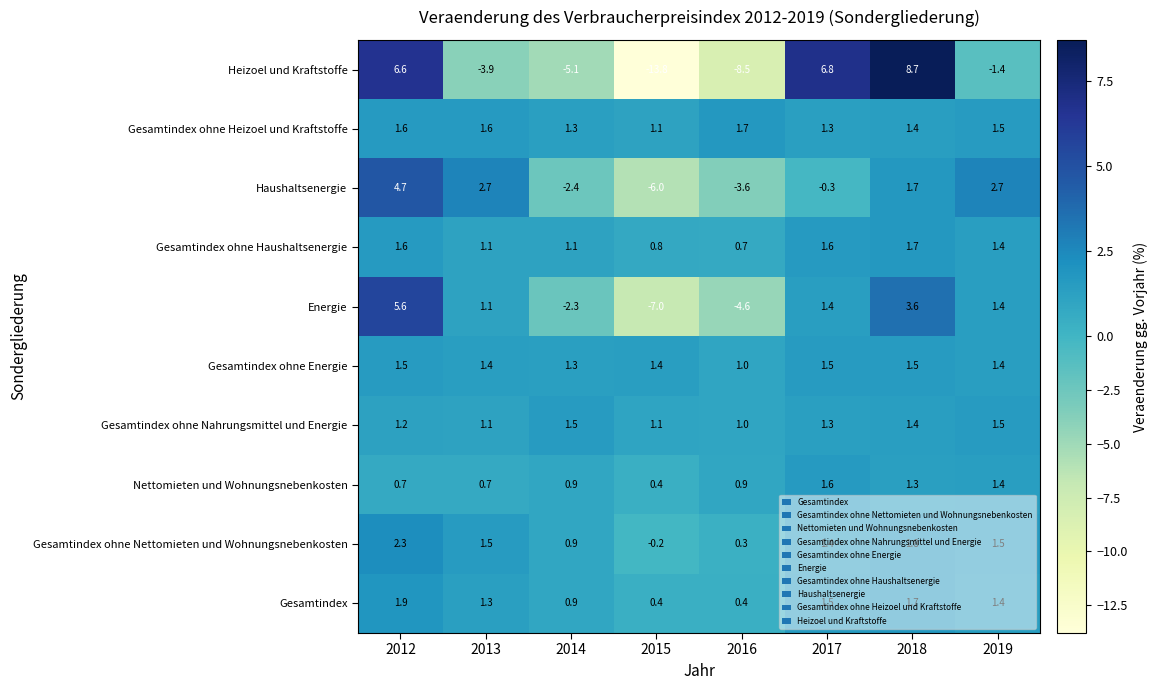

Between 2016 and 2018, which series saw the biggest shift?

Heizoel und Kraftstoffe